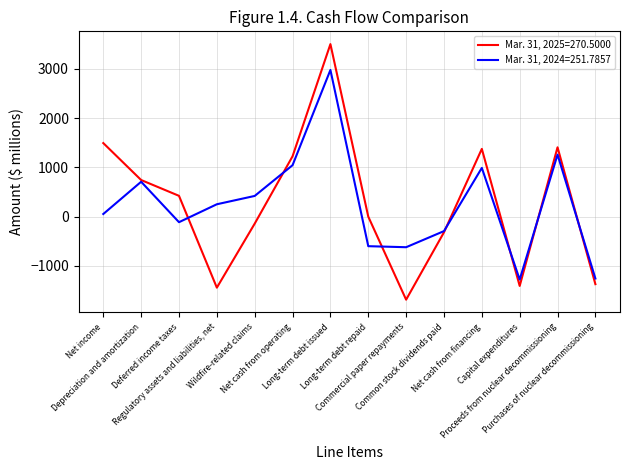

Count the number of categories in the chart.

14